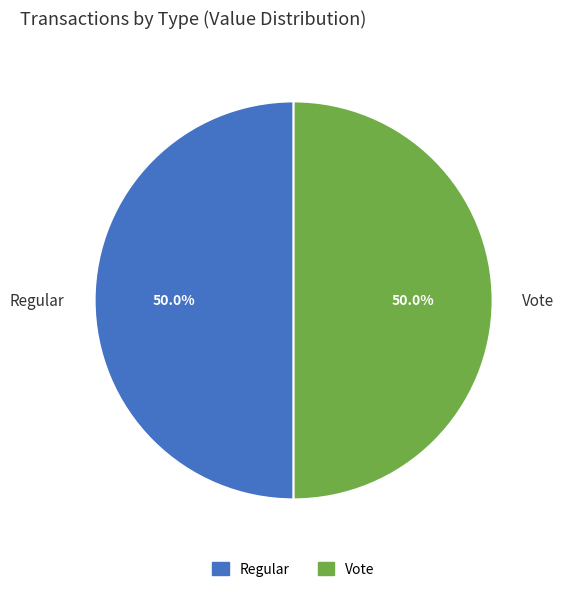

To the nearest percent, what is the difference between the largest and smallest slice percentages?

0%